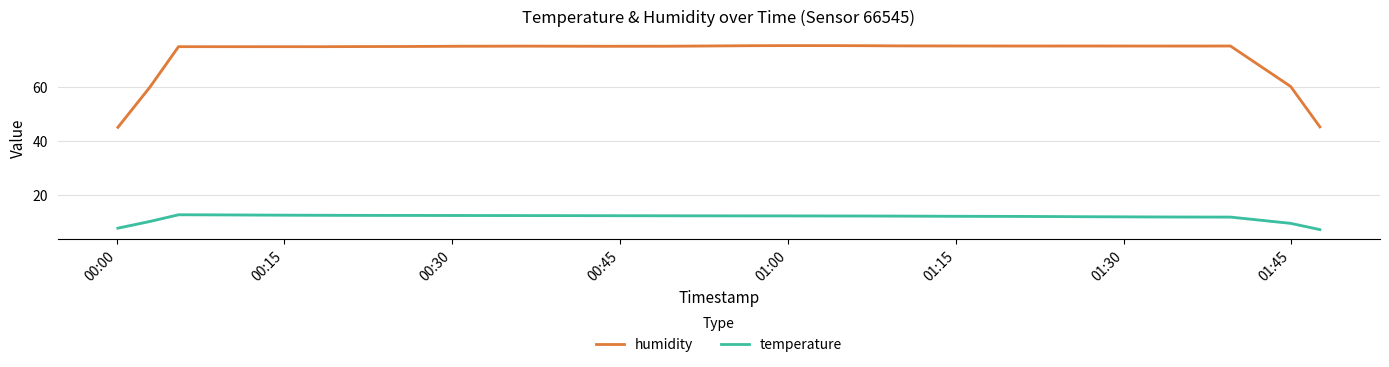

What is the lowest value of the humidity series?

45.0